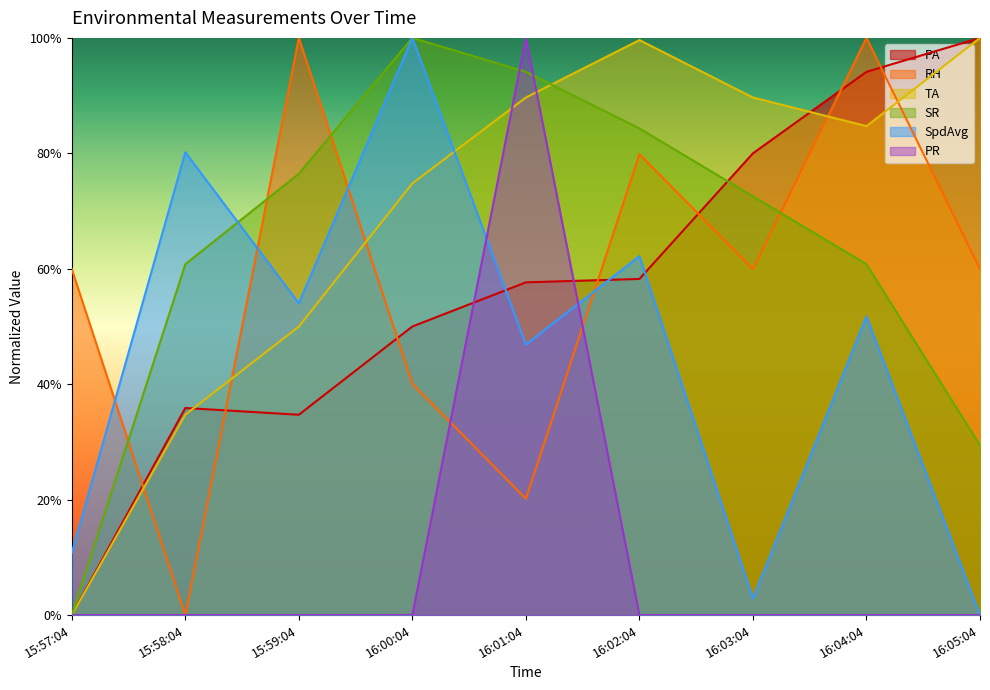

The value of SpdAvg at 16:05:04 is 63.9. True or false?

False